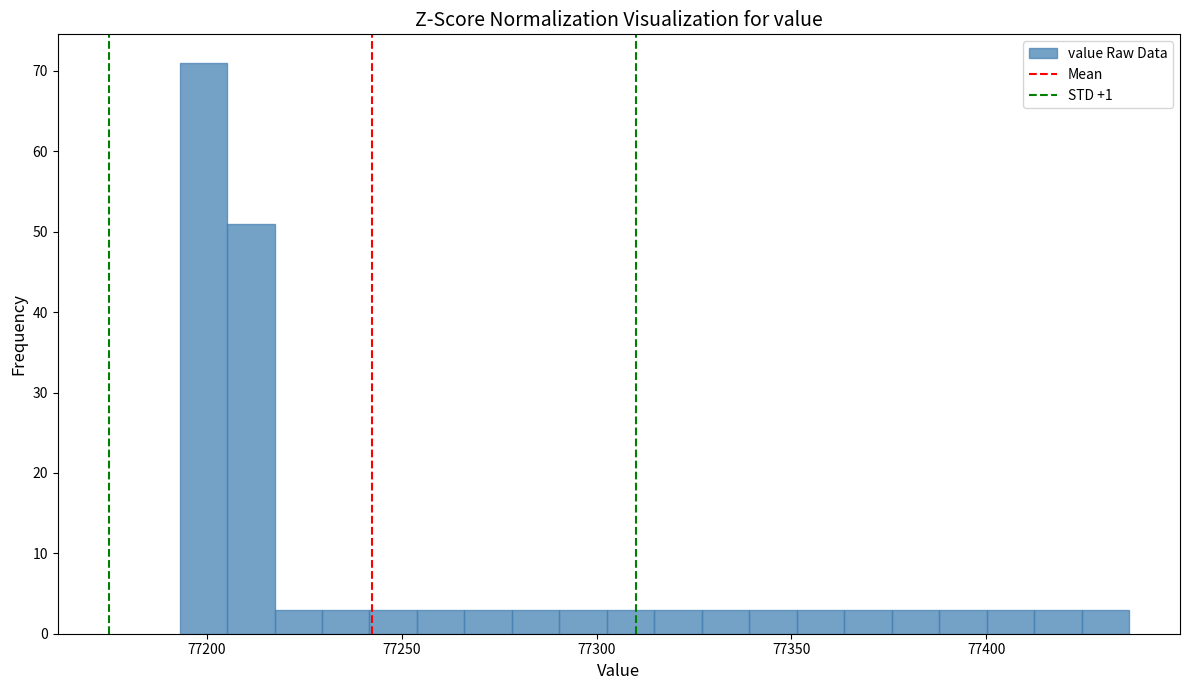

Read against the x-axis, roughly where is the centre of the tallest bar?

77200